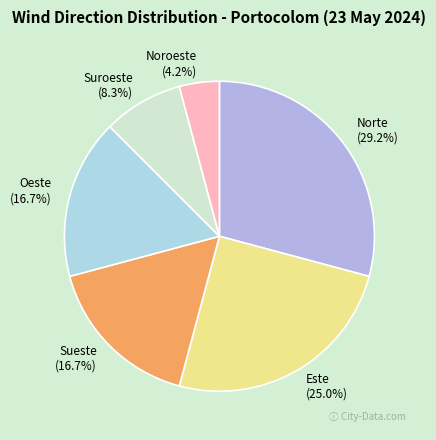

Count the number of slices in the pie.

6